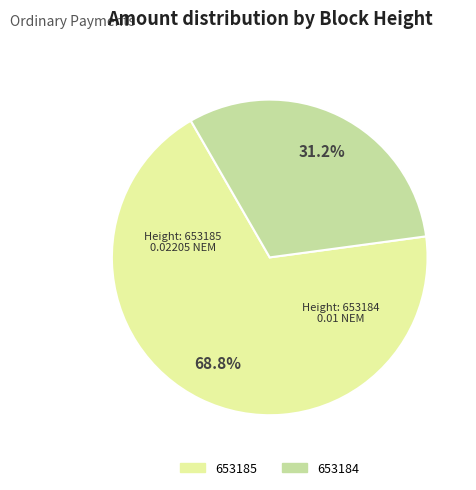

Is the sum of 653184 and 653185 greater than half?

Yes